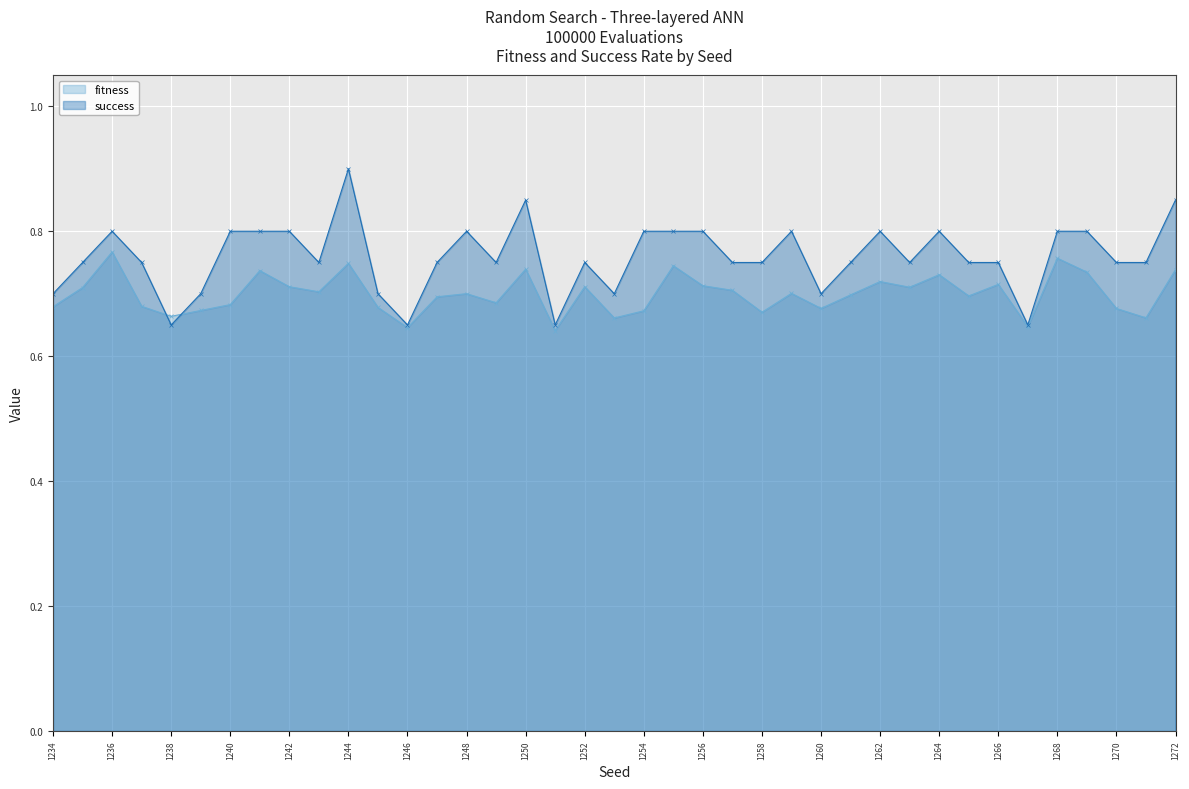

Which series has the widest spread of values?

success